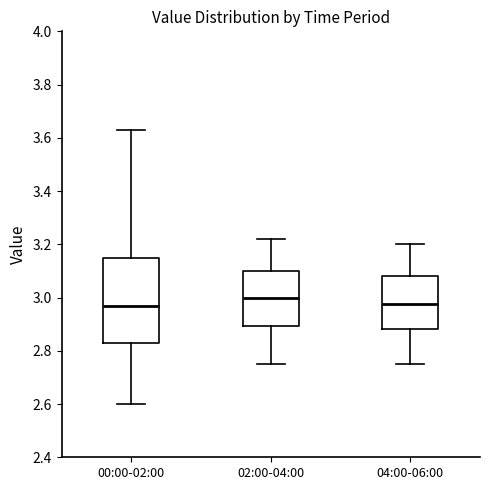

Reading left to right, read every box against the y-axis: the position of its median line, the range the box covers, and the ends of its whiskers. The values are not printed on the chart, so give them approximately, as read against the axis.

00:00-02:00: median 2.98, box 2.84 to 3.16, whiskers 2.60 to 3.64
02:00-04:00: median 3.00, box 2.90 to 3.10, whiskers 2.76 to 3.22
04:00-06:00: median 2.98, box 2.88 to 3.08, whiskers 2.76 to 3.20